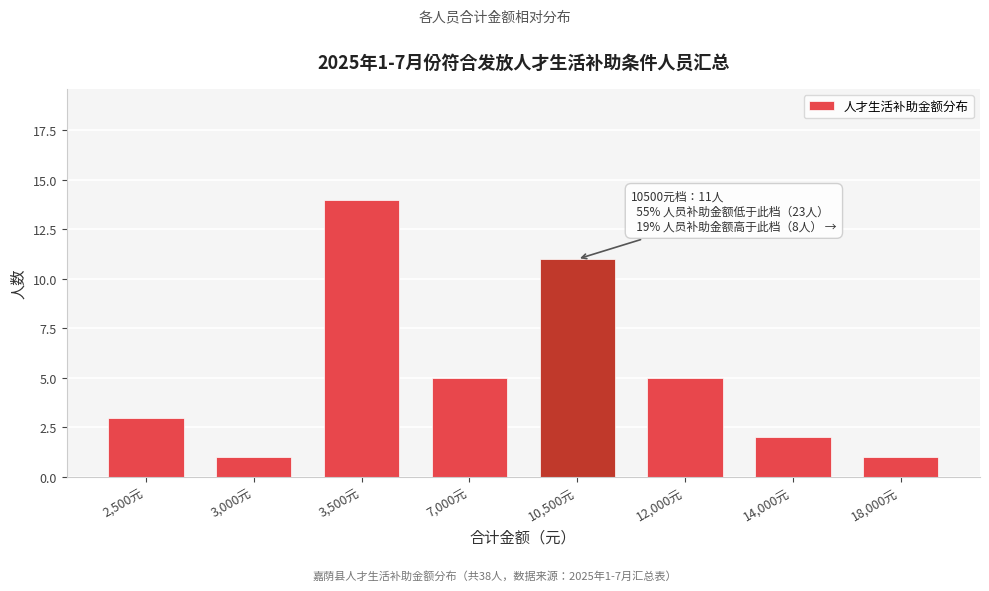

Reading left to right, list all the values displayed in this chart.

3	1	14	5	11	5	2	1